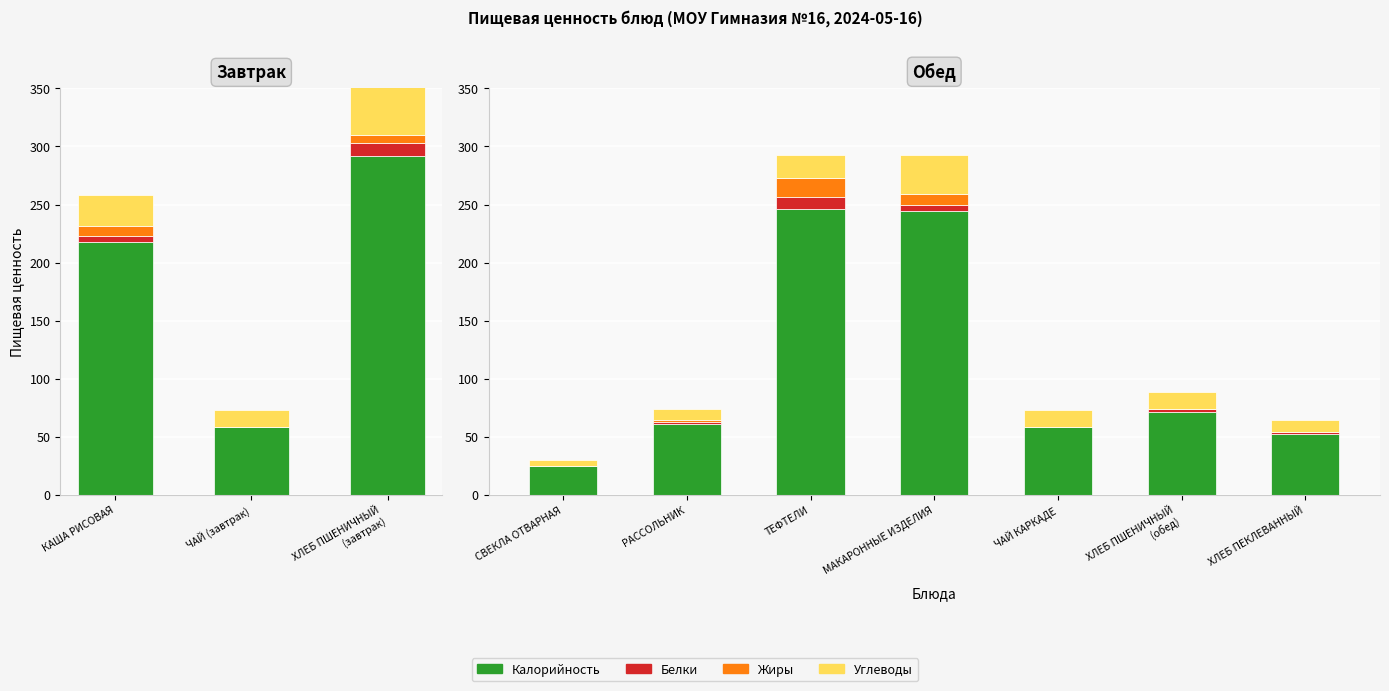

List the series in order of their peak value, highest first.

Калорийность, Углеводы, Жиры, Белки